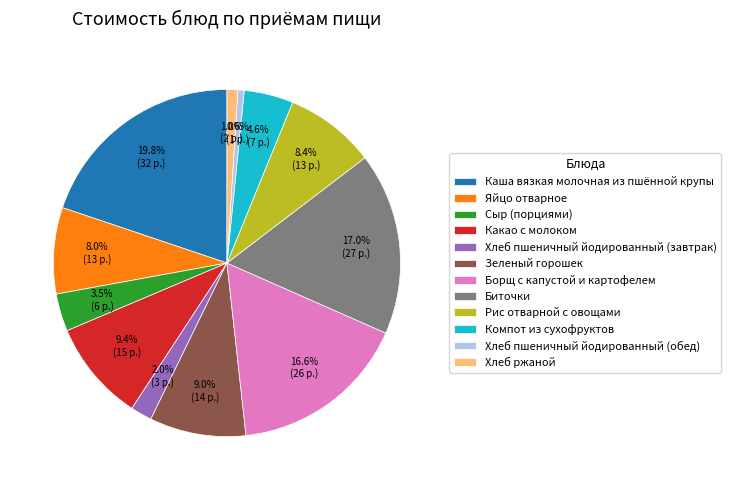

Does Какао с молоком account for over 50% of the chart?

No